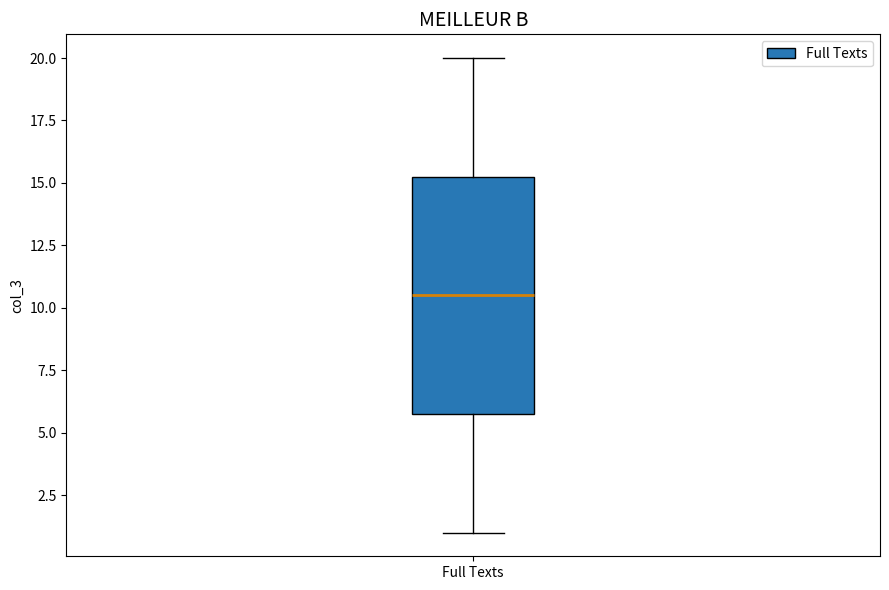

Where does the lower whisker of the box for Full Texts end on the y-axis? The values are not printed on the chart, so give them approximately, as read against the axis.

1.0